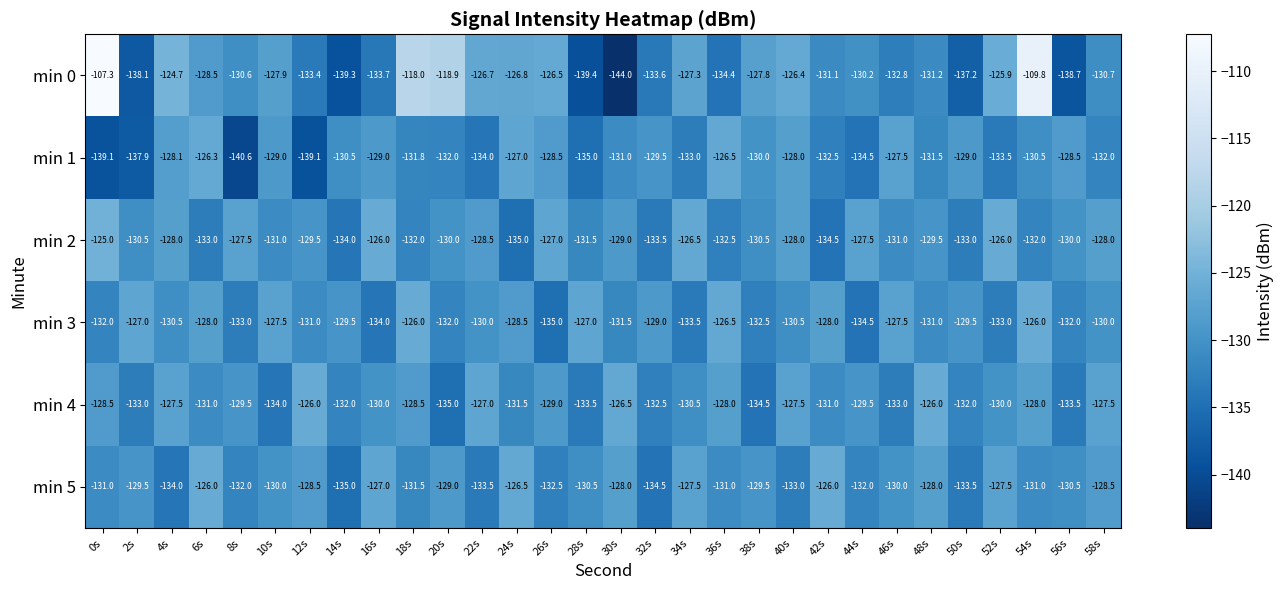

At which label is min 2 closest to -130?

20s